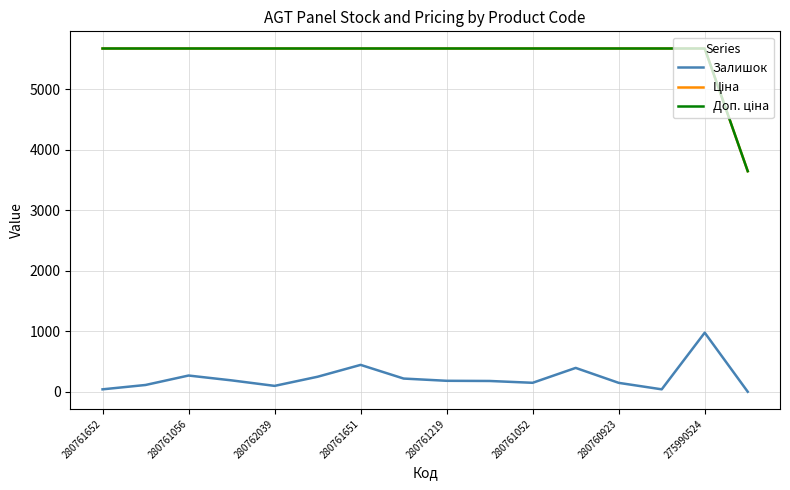

Is this an area chart (filled region under the line)?

No